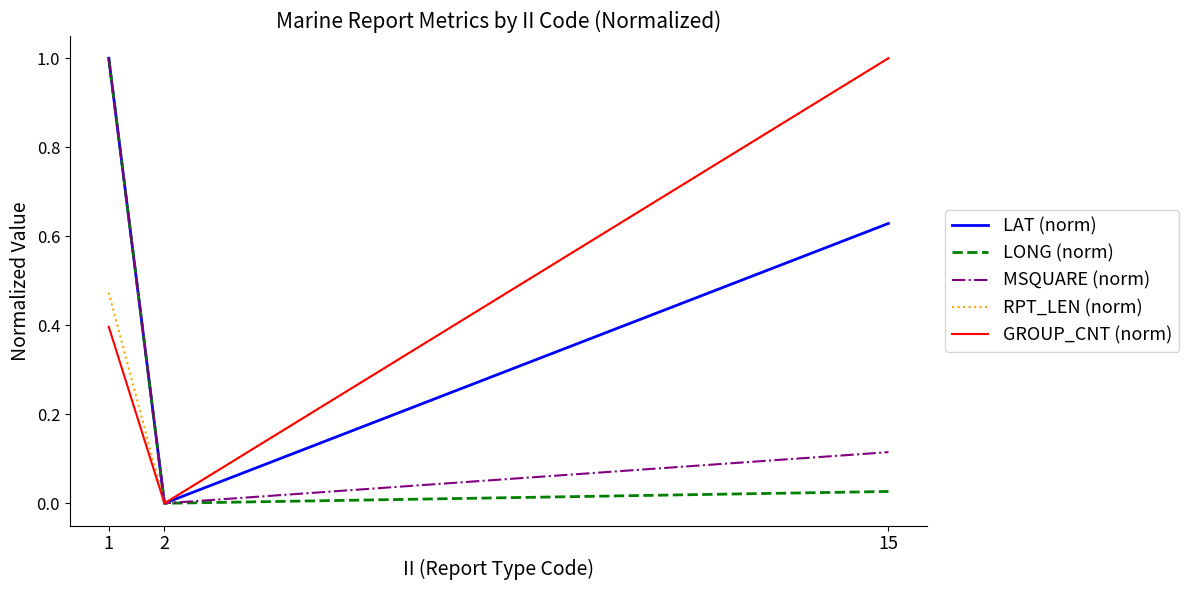

Where is LAT (norm) nearest to the value 0?

2